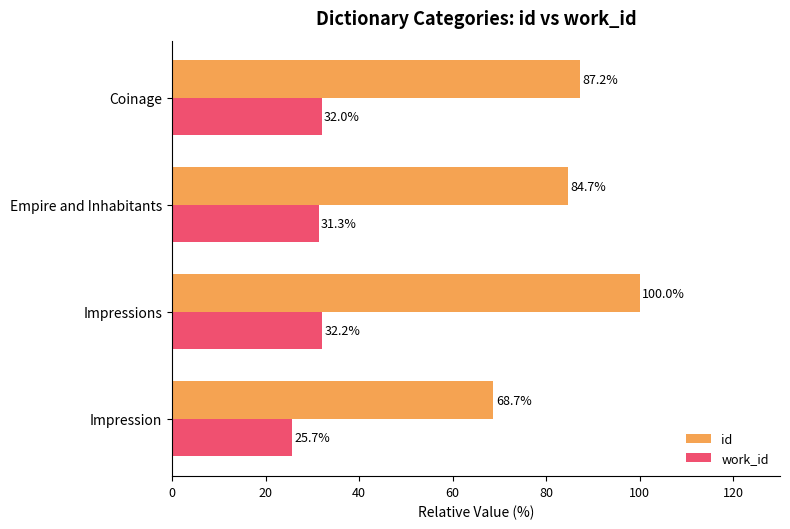

What is the minimum value shown in the chart?

25.7